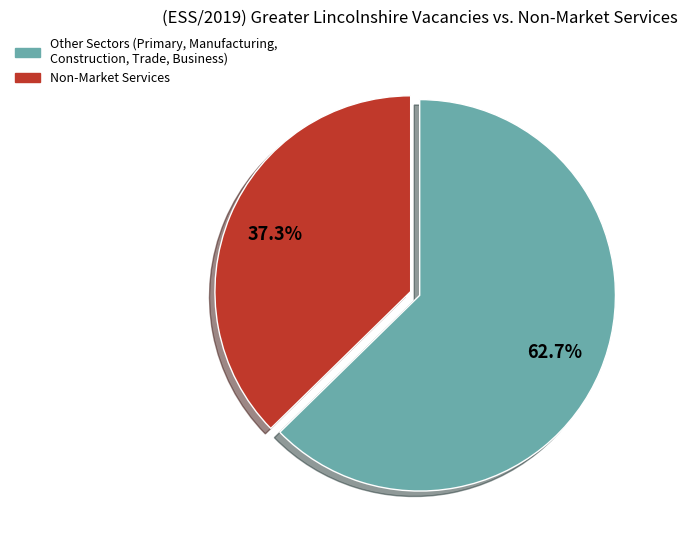

Is there any slice that represents more than half of the pie?

Yes